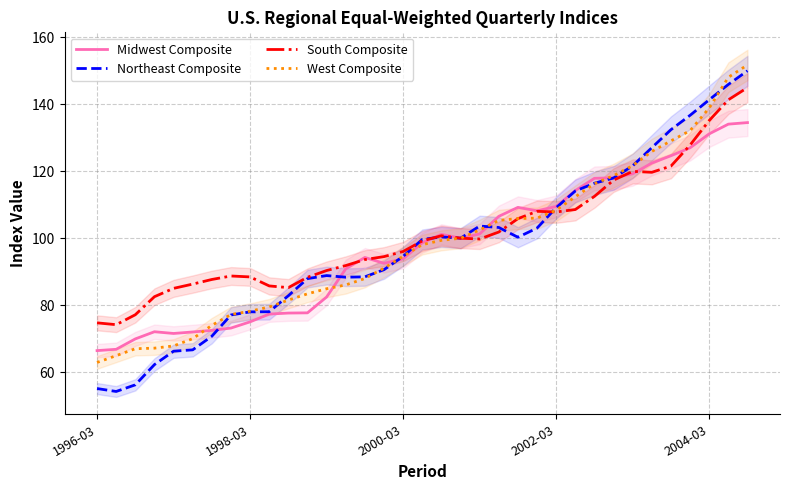

Is it true that South Composite equals 233.2 at 2004-03?

False